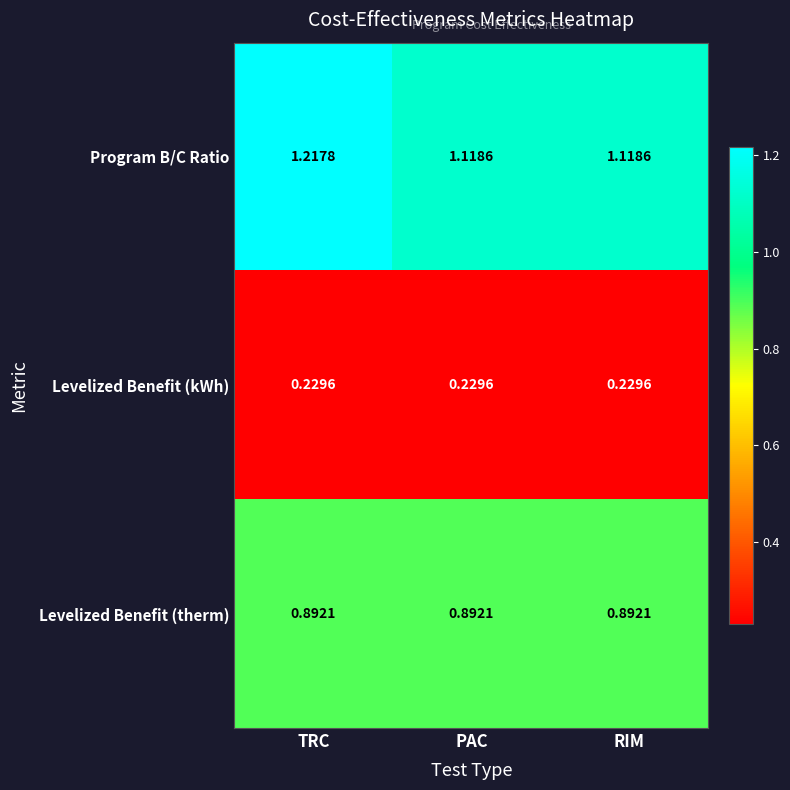

Which category has the highest value in the Program B/C Ratio series?

TRC